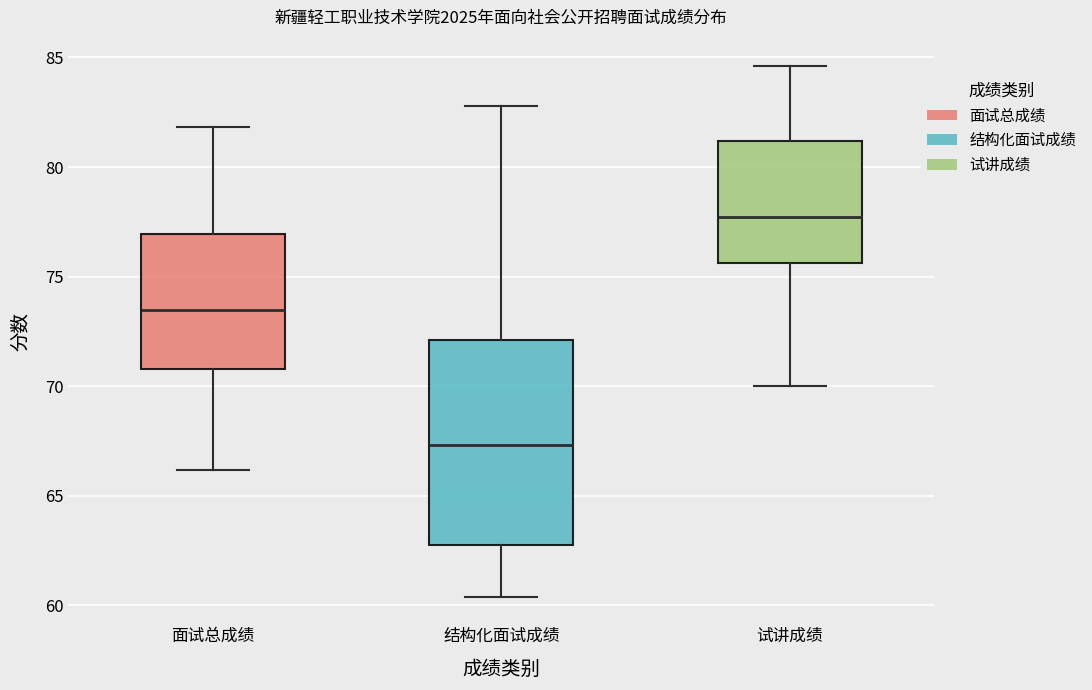

Reading left to right, read every box against the y-axis: the position of its median line, the range the box covers, and the ends of its whiskers. The values are not printed on the chart, so give them approximately, as read against the axis.

面试总成绩: median 73.5, box 71.0 to 77.0, whiskers 66.0 to 82.0
结构化面试成绩: median 67.5, box 63.0 to 72.0, whiskers 60.5 to 83.0
试讲成绩: median 77.5, box 75.5 to 81.0, whiskers 70.0 to 84.5